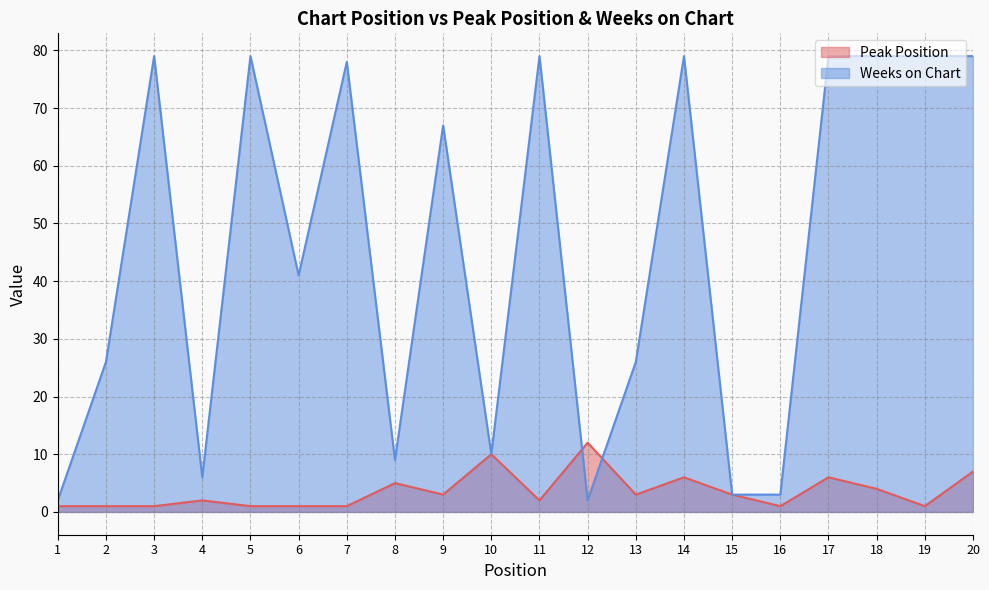

Reading left to right, list all the values displayed in this chart.

Peak Position: 1=1	2=1	3=1	4=2	5=1	6=1	7=1	8=5	9=3	10=10	11=2	12=12	13=3	14=6	15=3	16=1	17=6	18=4	19=1	20=7
Weeks on Chart: 1=2	2=26	3=79	4=6	5=79	6=41	7=78	8=9	9=67	10=10	11=79	12=2	13=26	14=79	15=3	16=3	17=79	18=79	19=79	20=79